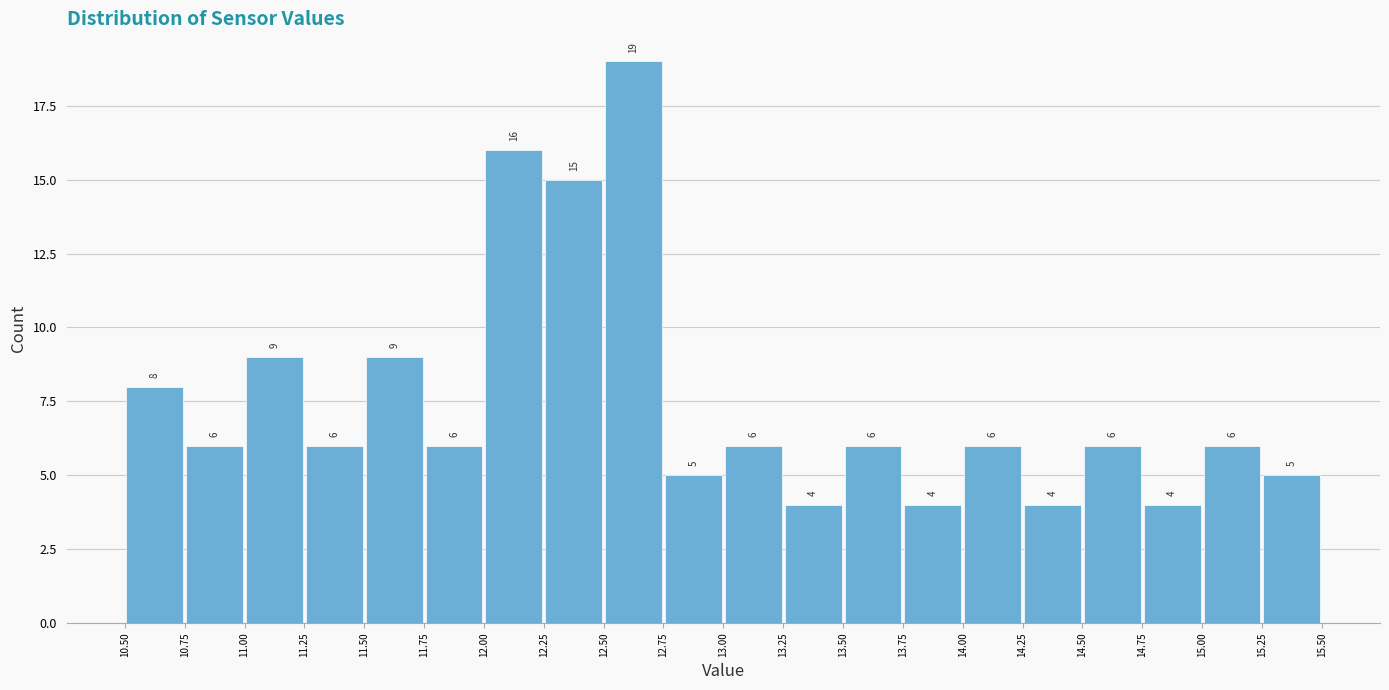

Reading left to right, transcribe this chart: for each bar, give the range it covers on the x-axis and its height.

10.50 to 10.75: 8
10.75 to 11.00: 6
11.00 to 11.25: 9
11.25 to 11.50: 6
11.50 to 11.75: 9
11.75 to 12.00: 6
12.00 to 12.25: 16
12.25 to 12.50: 15
12.50 to 12.75: 19
12.75 to 13.00: 5
13.00 to 13.25: 6
13.25 to 13.50: 4
13.50 to 13.75: 6
13.75 to 14.00: 4
14.00 to 14.25: 6
14.25 to 14.50: 4
14.50 to 14.75: 6
14.75 to 15.00: 4
15.00 to 15.25: 6
15.25 to 15.50: 5